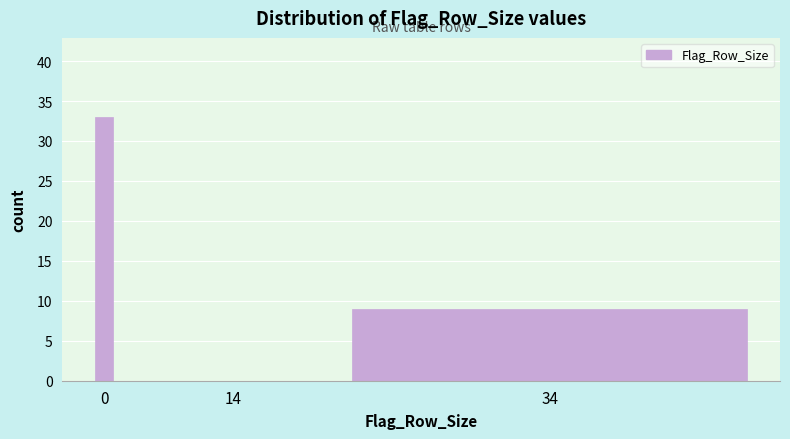

Reading right to left, extract all data points from this chart.

34=9	14=0	0=33